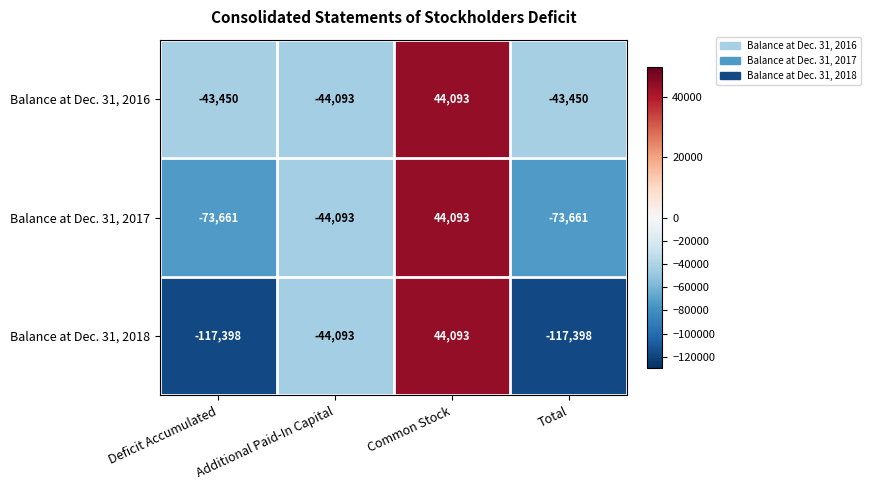

At Deficit Accumulated, list the series in order from largest to smallest.

Balance at Dec. 31, 2016, Balance at Dec. 31, 2017, Balance at Dec. 31, 2018